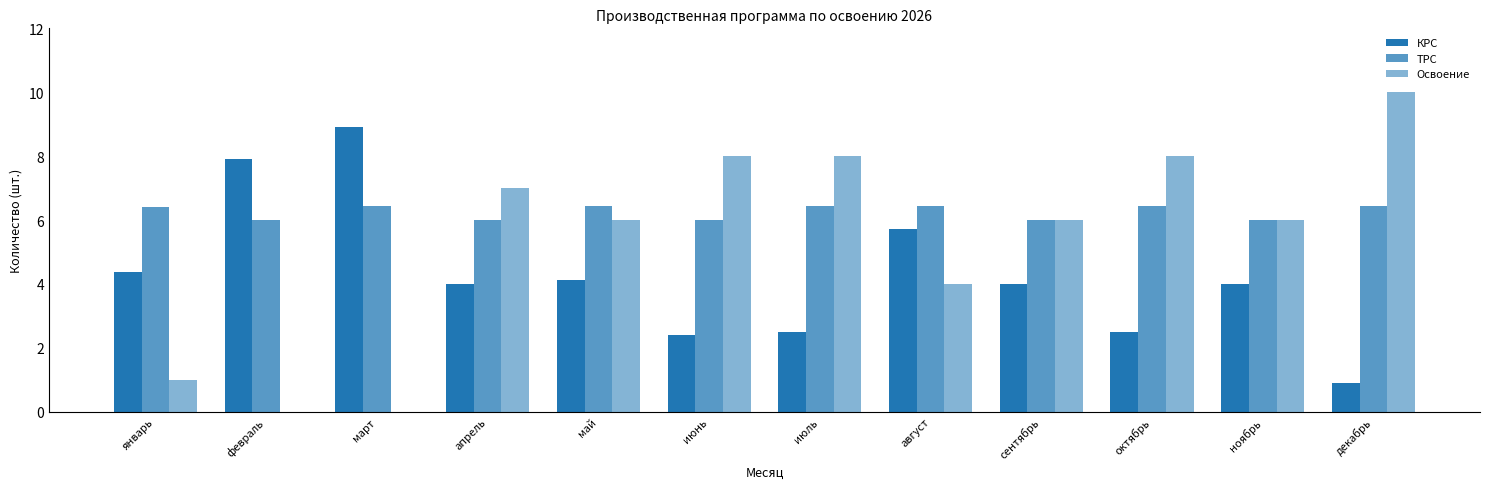

Which category has the lowest value across all series?

февраль